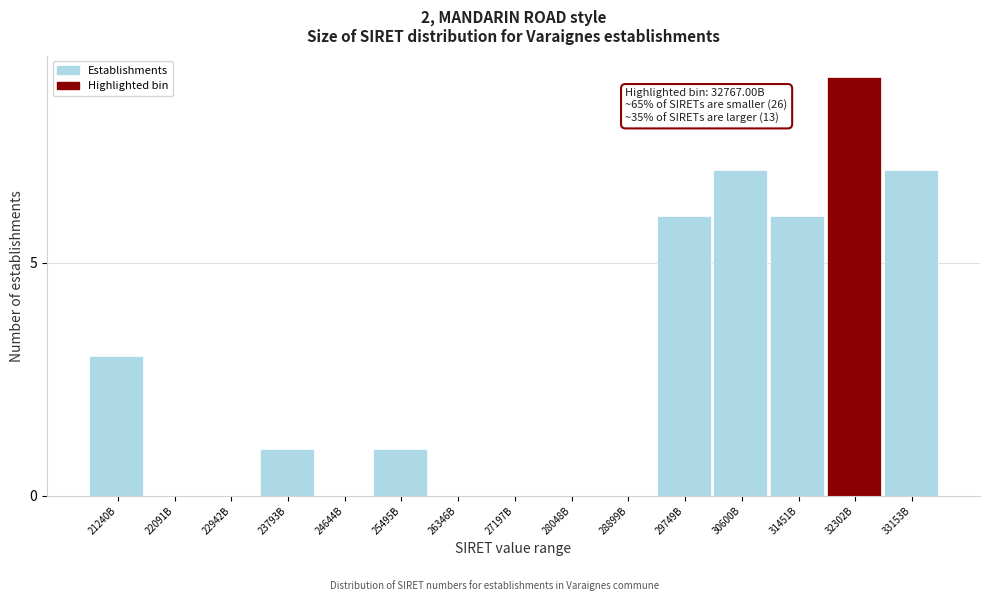

Reading left to right, what are all the values shown in this chart?

21240B=3	22091B=0	22942B=0	23793B=1	24644B=0	25495B=1	26346B=0	27197B=0	28048B=0	28899B=0	29749B=6	30600B=7	31451B=6	32302B=9	33153B=7